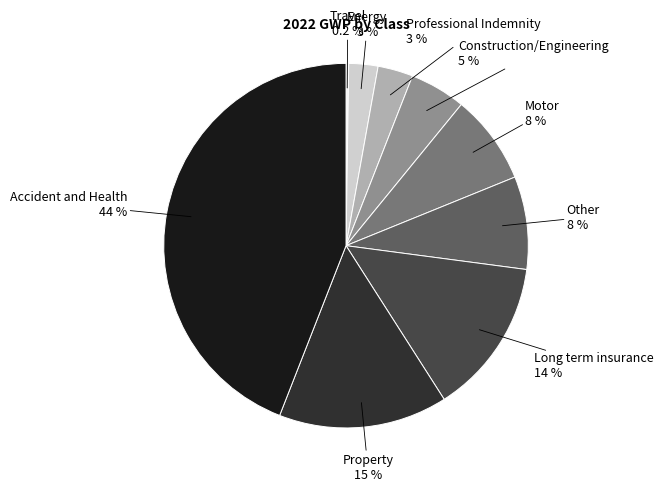

Does Other represent more than half of the total?

No